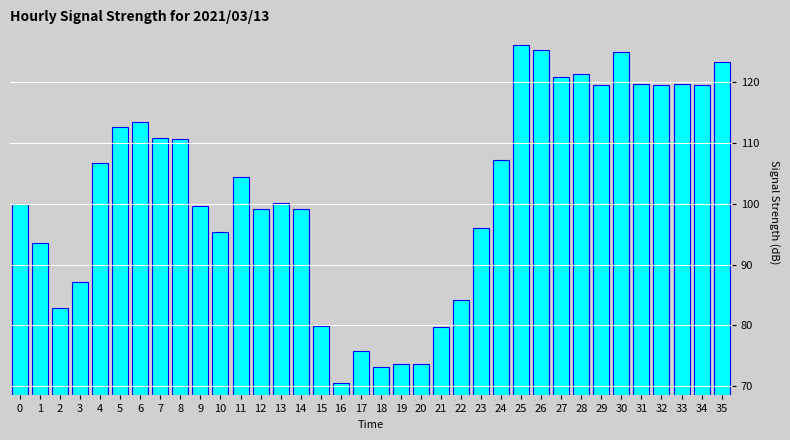

Approximately how many times larger is the value at 8 compared to 31?

0.9